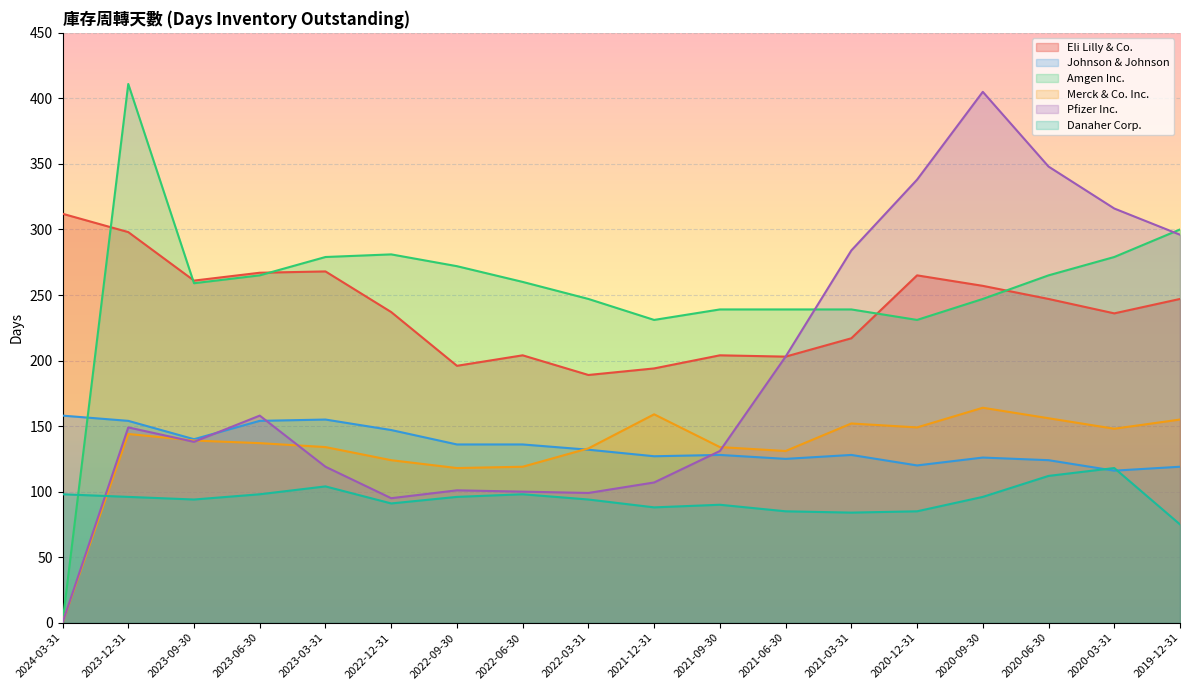

How many interior local valleys does the Johnson & Johnson series have?

5